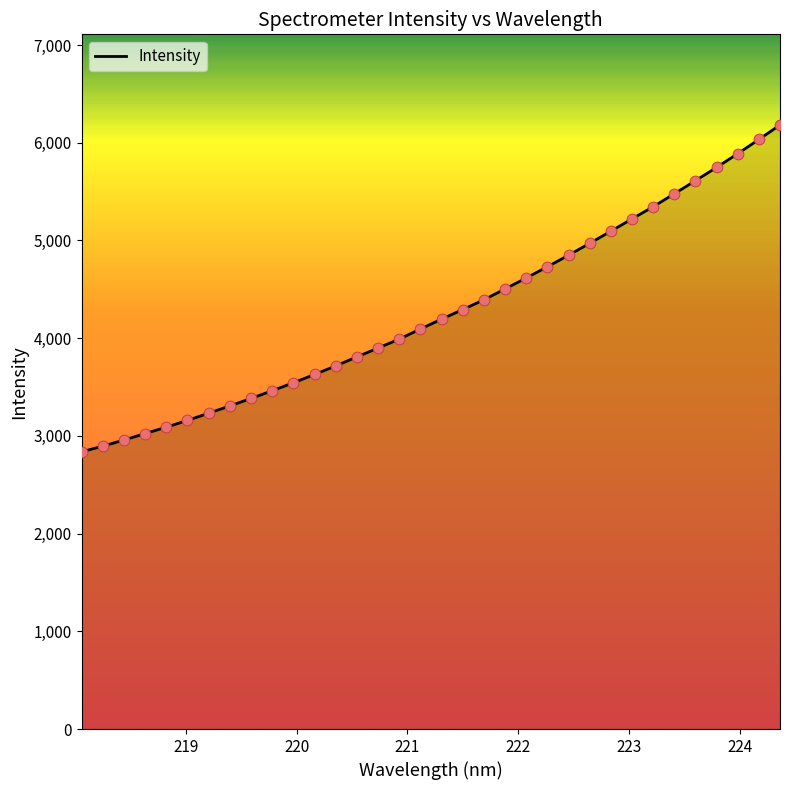

What is the minimum value shown in the chart?

2836.1